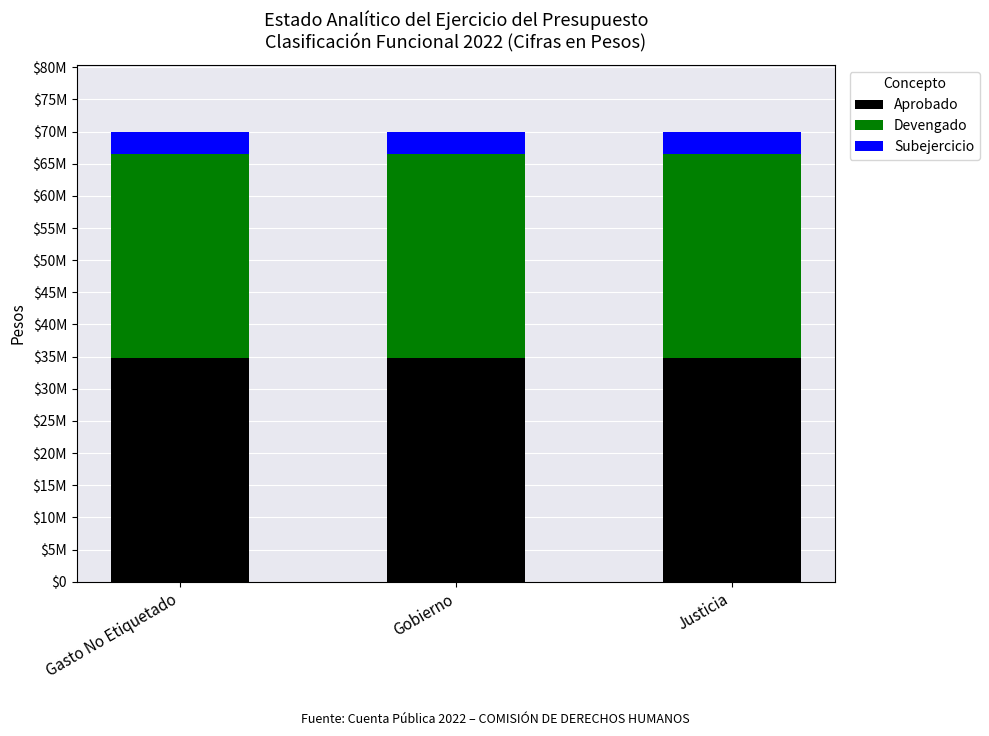

What is the label of the 2nd bar from the right?

Gobierno